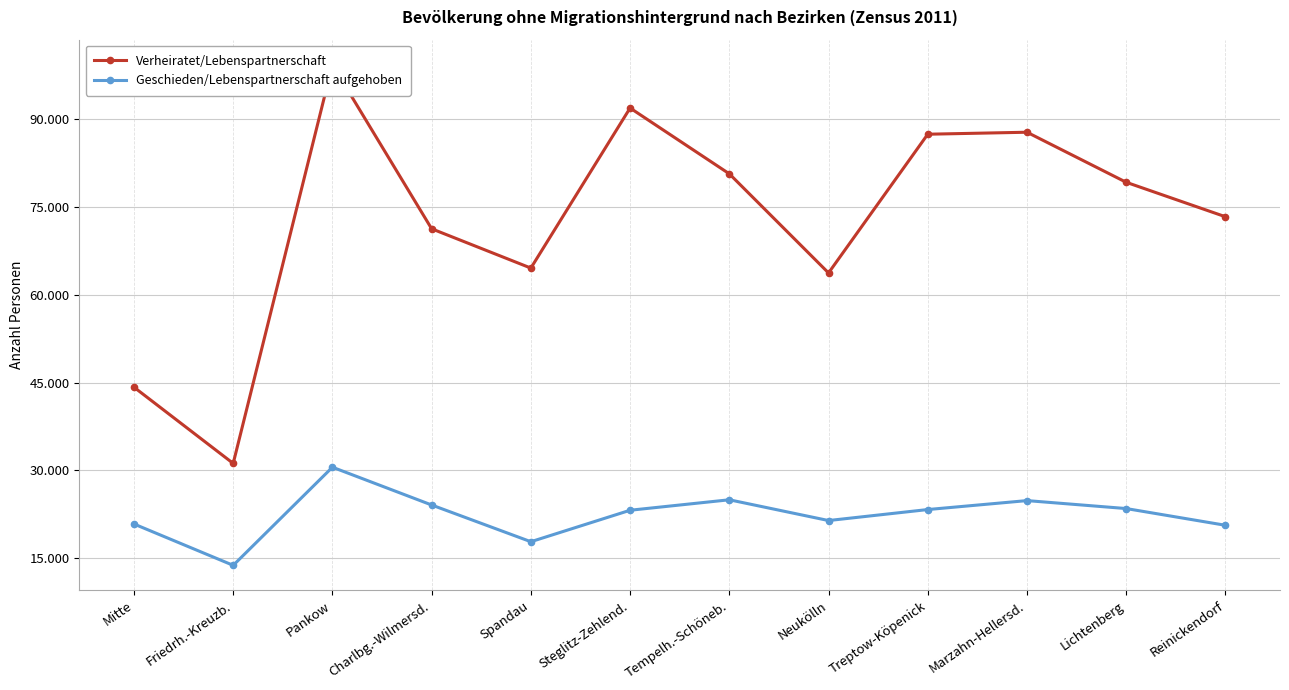

What is the greatest value displayed?

99350